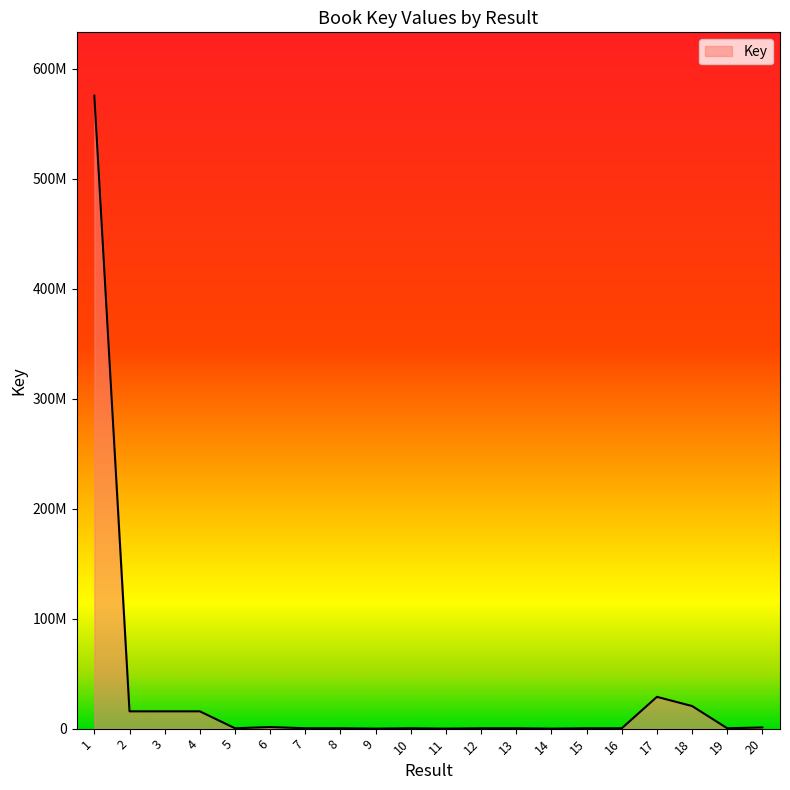

Where is the first local maximum?

4